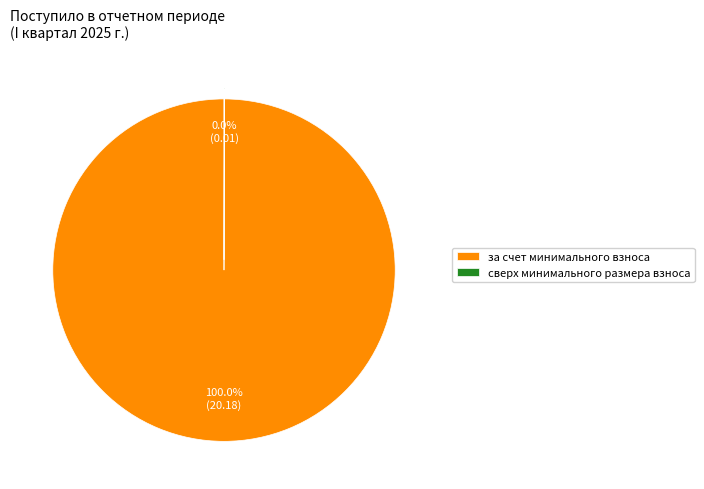

The за счет минимального взноса slice represents 100% of the pie. True or false?

True